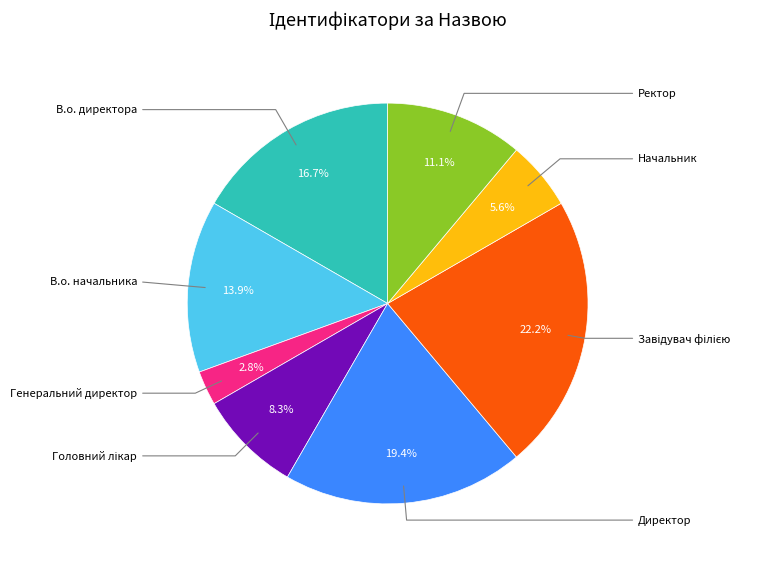

How many segments does this pie chart have?

8